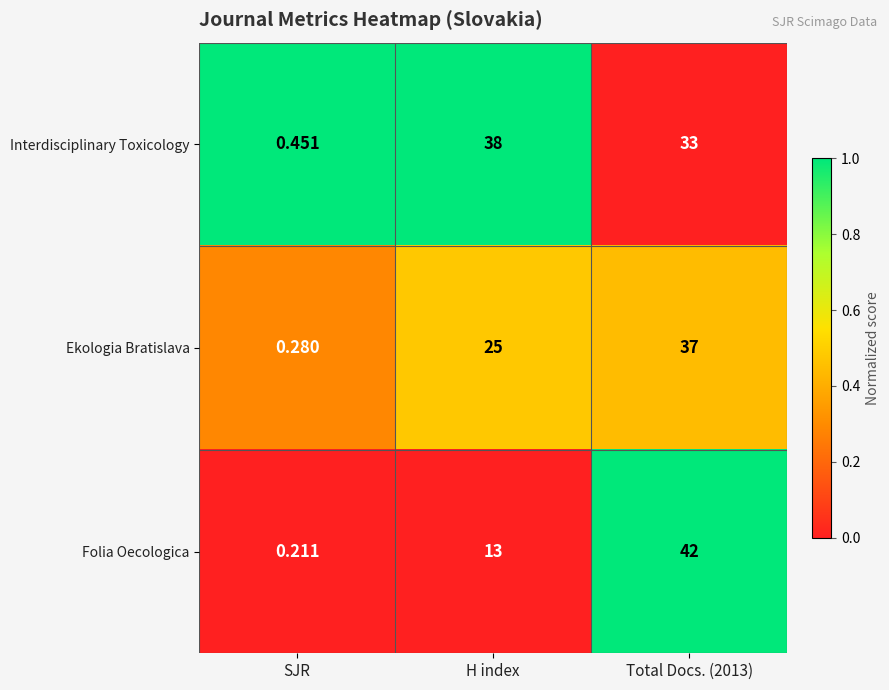

At which category is the sum across all series the highest?

Total Docs. (2013)